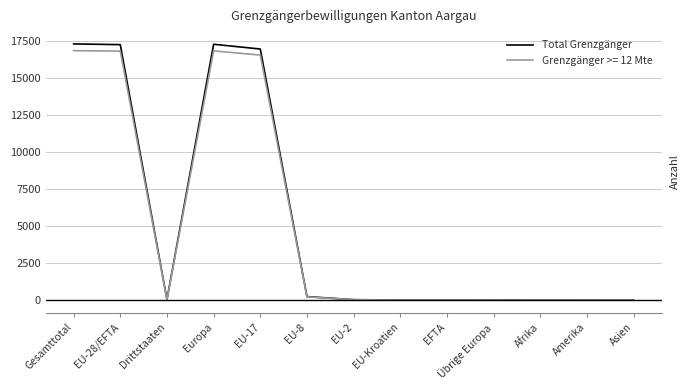

The Grenzgänger >= 12 Mte series shows 9195 at Gesamttotal. True or false?

False